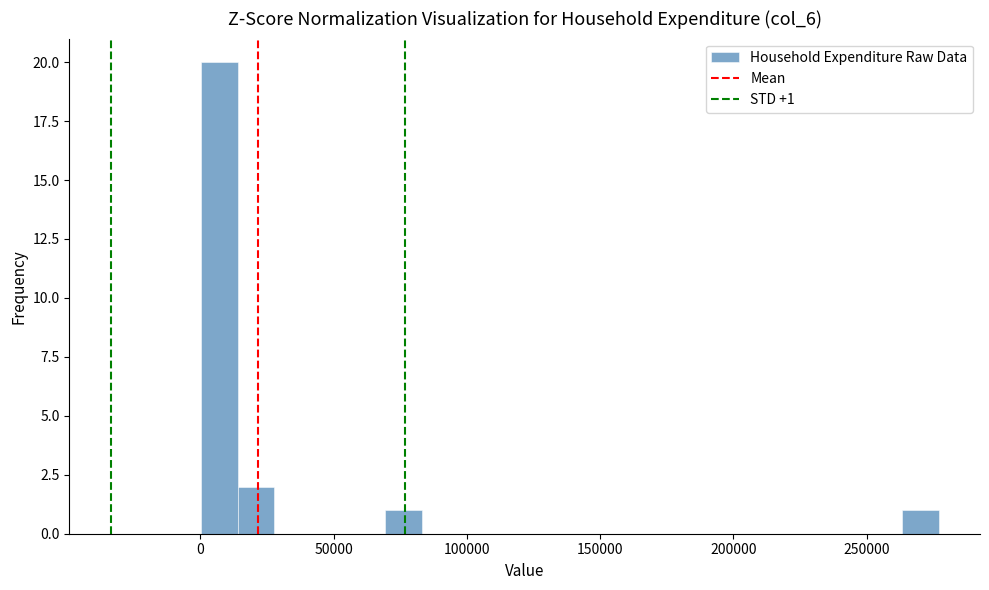

Around what value on the x-axis is the tallest bar? Give the approximate position of its centre, as read against the axis.

5000